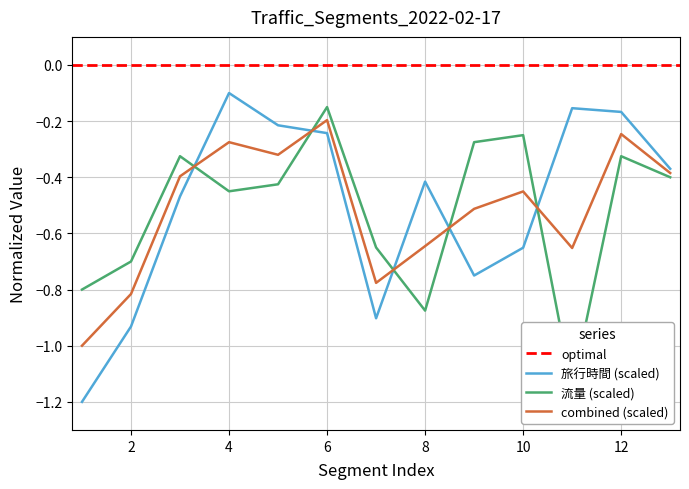

What is the lowest value of the 旅行時間 (scaled) series?

-1.2